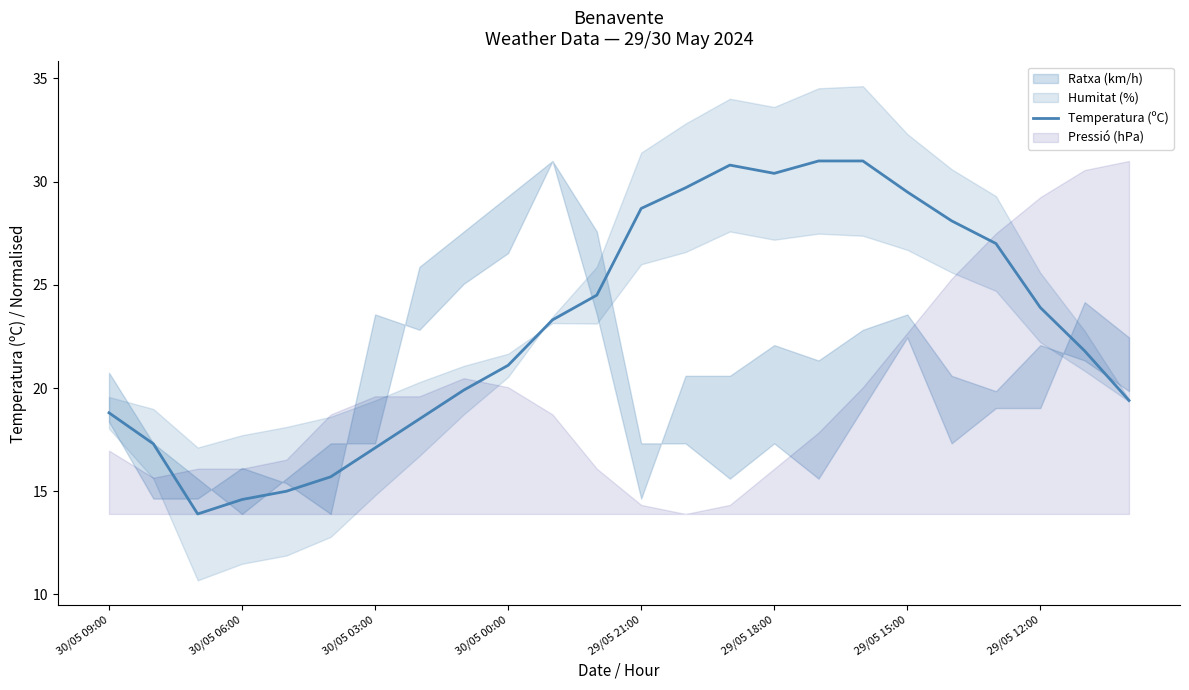

Is it true that the value at 22 is 21.8?

True